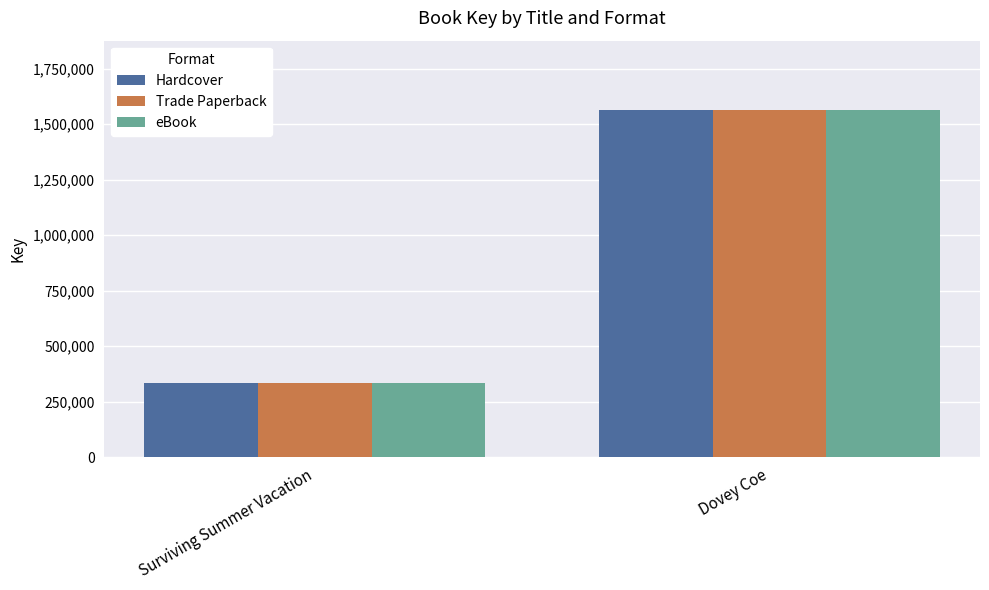

What is the label of the 1st bar from the right?

Dovey Coe